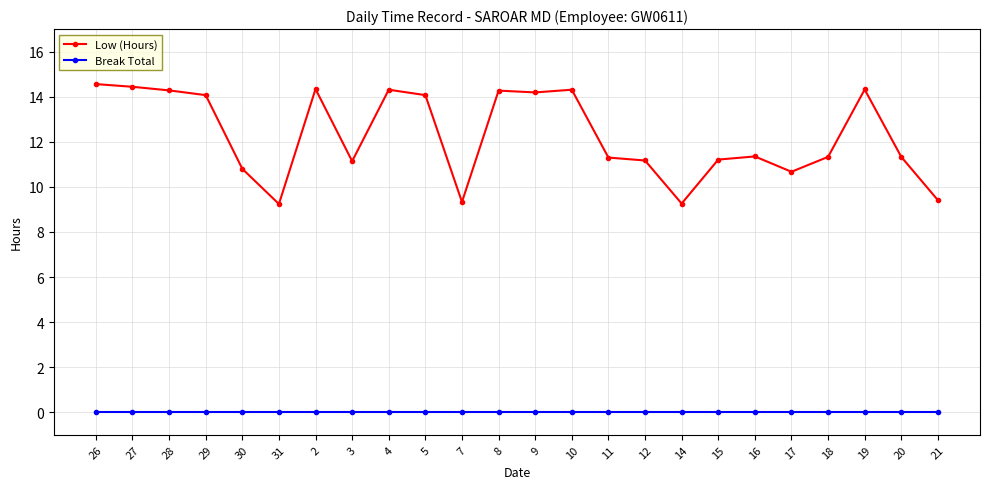

Is the value of Low (Hours) at 8 greater than the value of Break Total at 2?

Yes